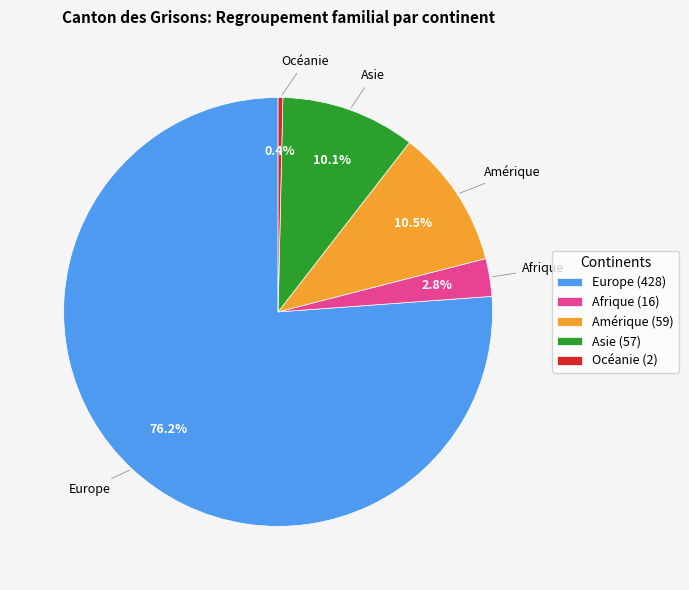

The Afrique slice represents 3% of the pie. True or false?

True